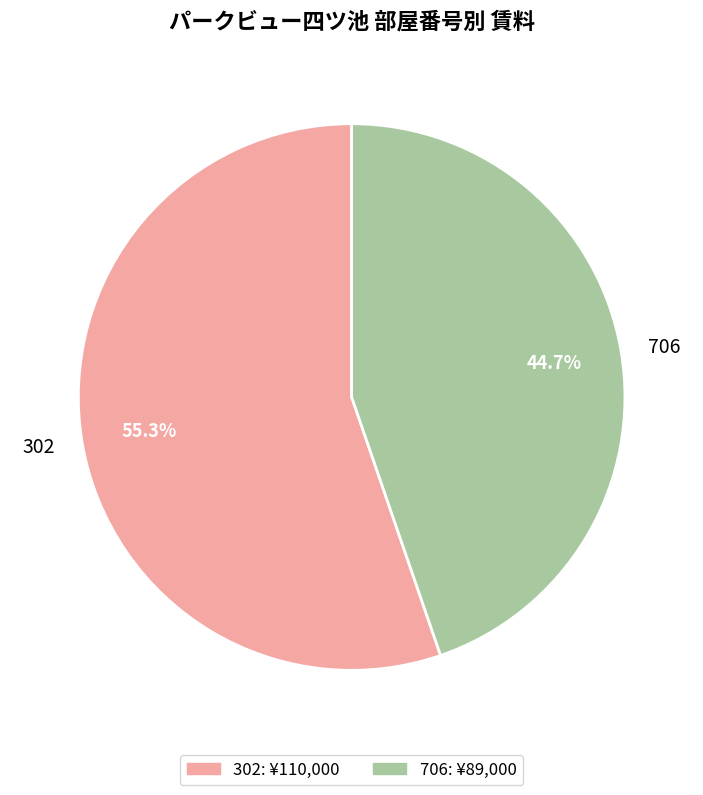

What percentage is the 302 slice, to the nearest percent?

55%